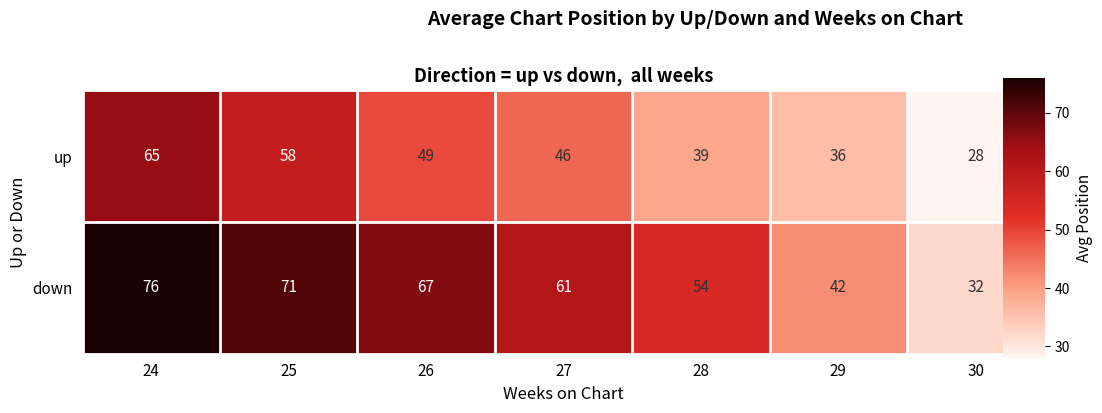

Which series has the largest total across all categories?

down